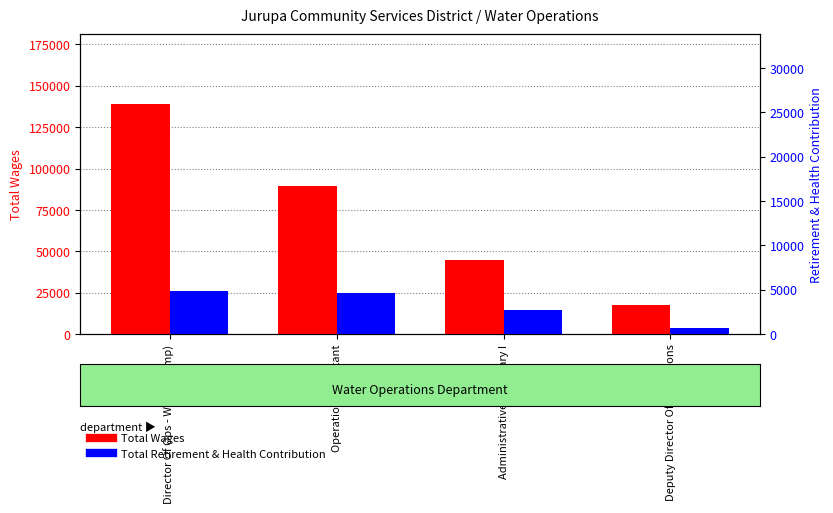

How many groups of bars are there?

4